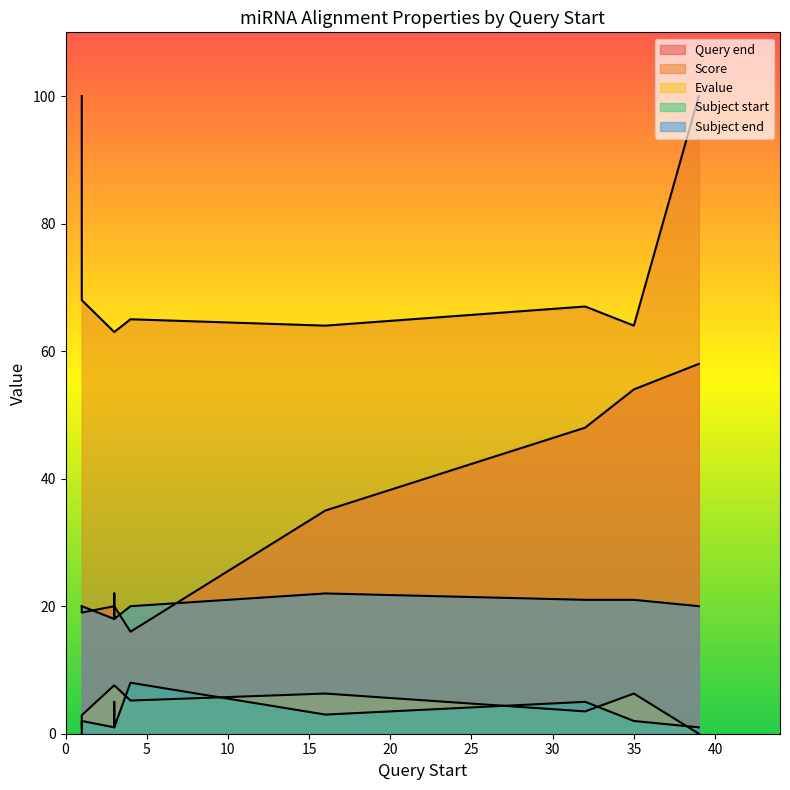

Which label corresponds to the smallest value in the chart?

1